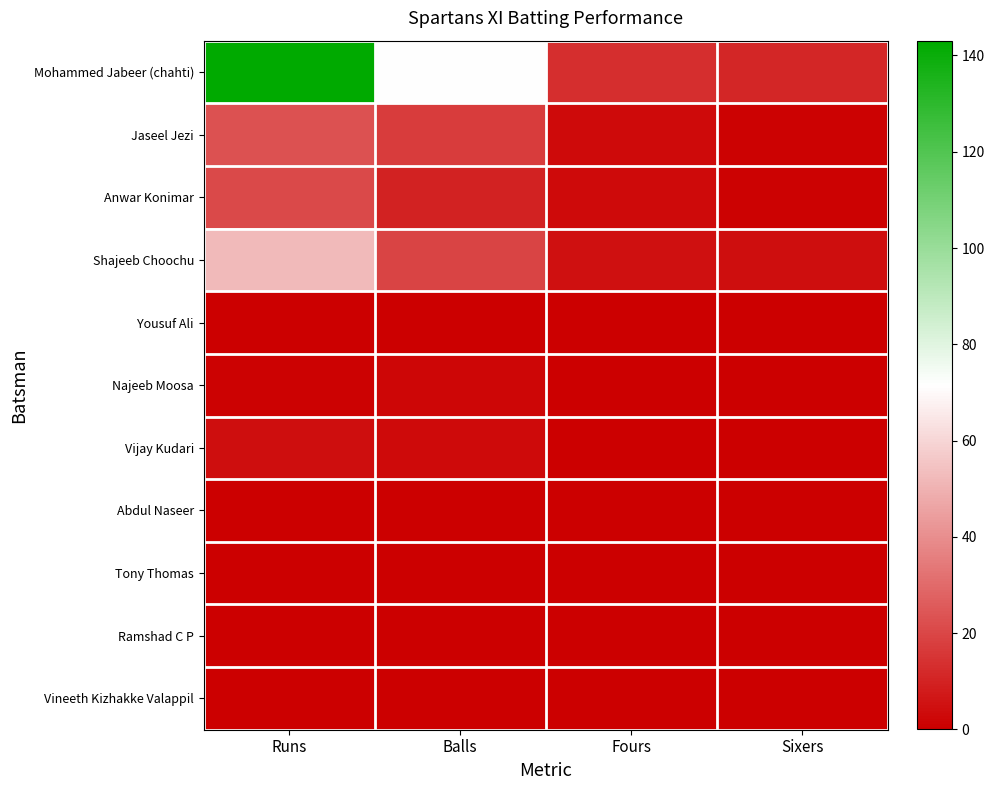

What is the spread (max minus min) of values at Sixers?

11